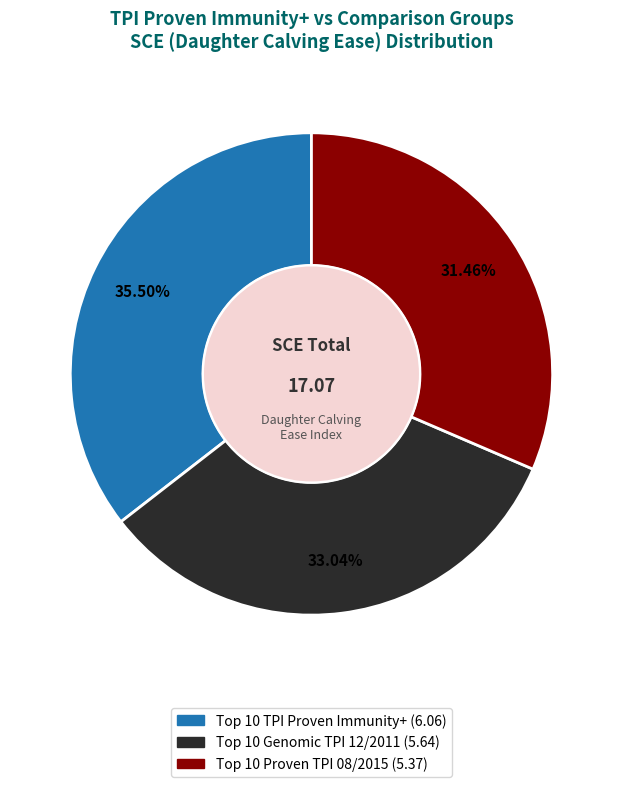

Count the number of slices in the pie.

3